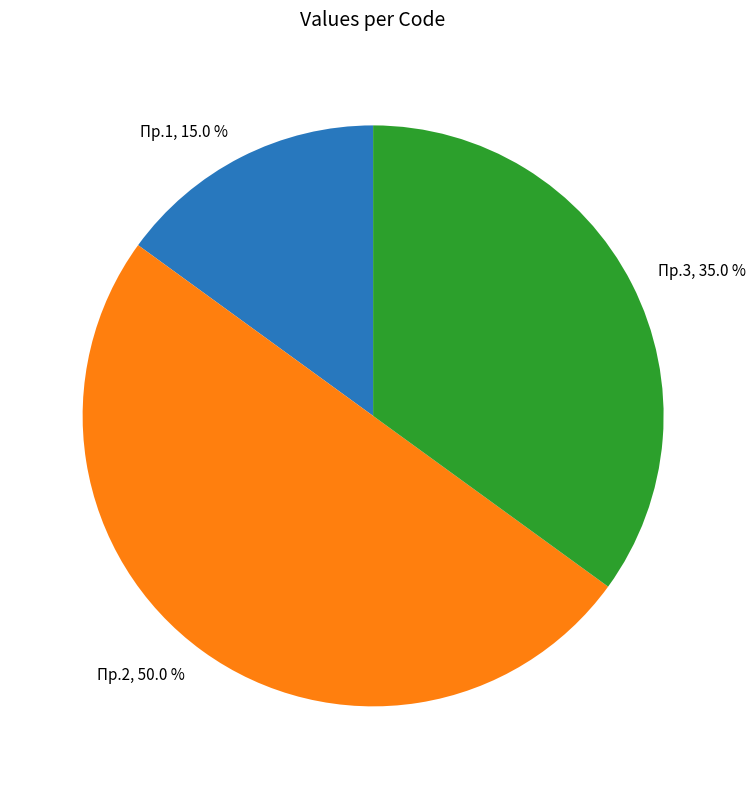

To the nearest percent, what percentage of the pie is Пр.3?

35%